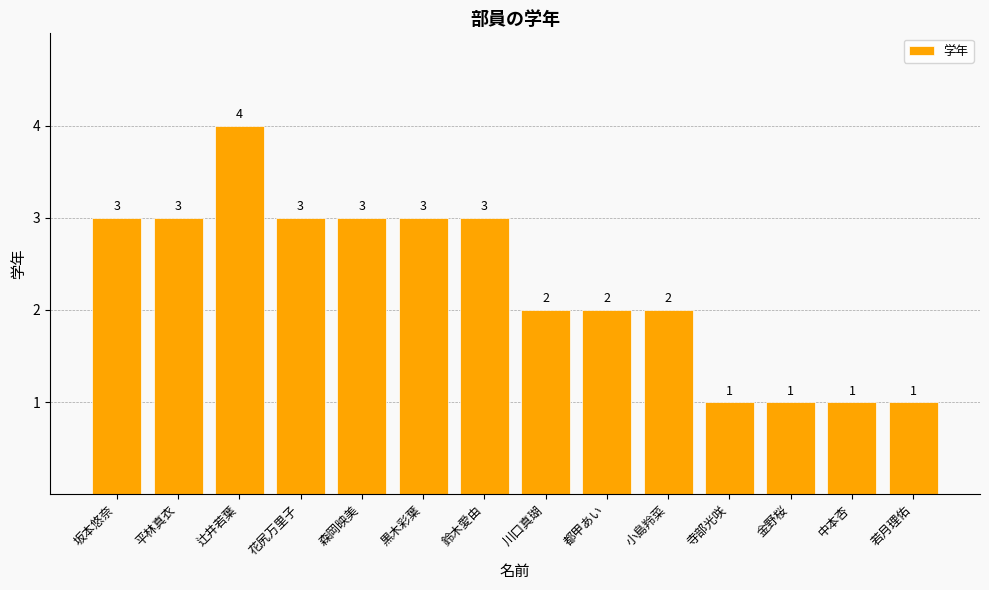

Reading left to right, what are all the values shown in this chart?

坂本悠奈=3	平林真衣=3	辻井若葉=4	花尻万里子=3	森岡映美=3	黒木彩葉=3	鈴木愛由=3	川口真瑚=2	都甲あい=2	小島羚菜=2	寺部光咲=1	金野桜=1	中本杏=1	若月理佑=1